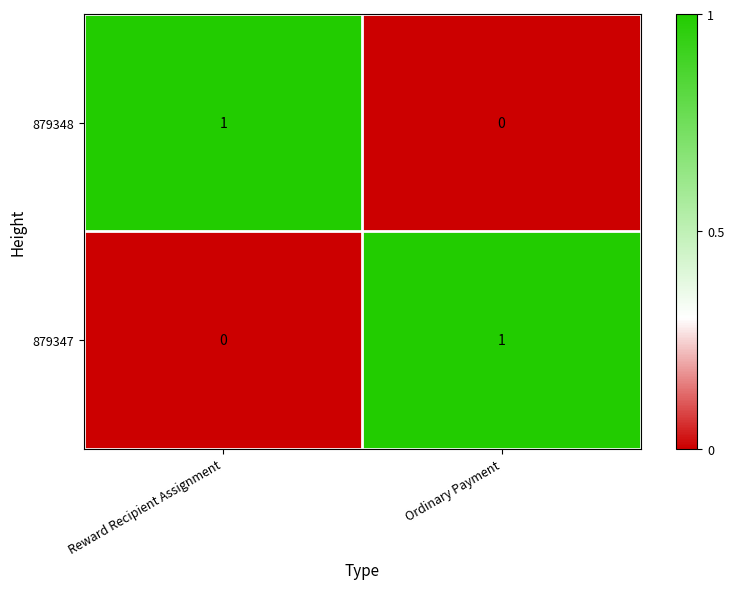

How many distinct data groups are displayed?

2